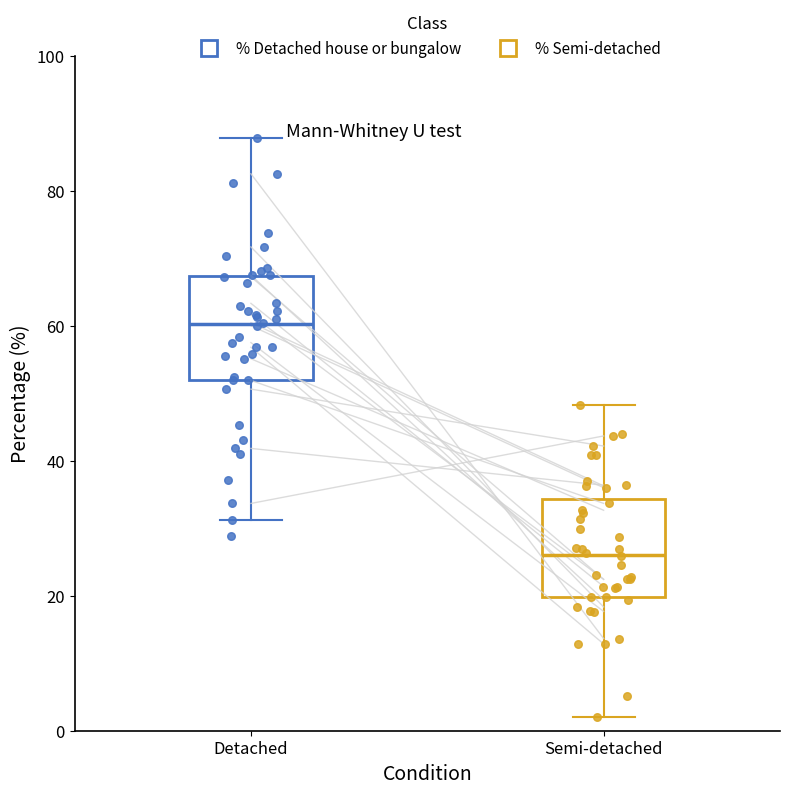

Which box has the lowest median line?

Semi-detached